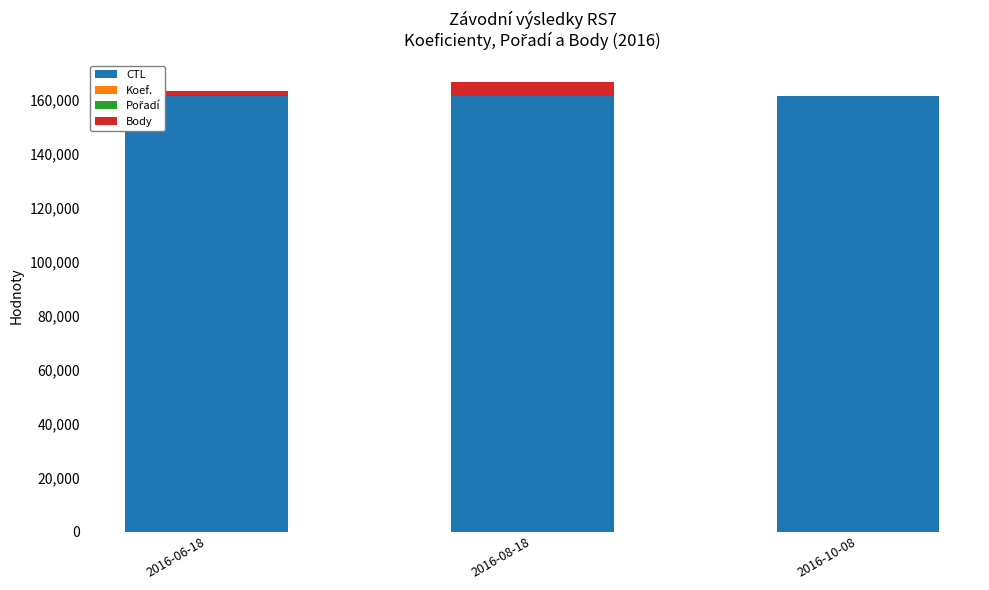

The value of CTL at 2016-06-18 is 161318. True or false?

True